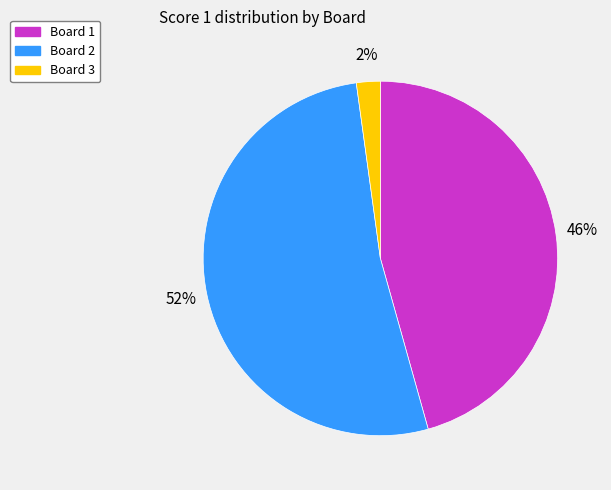

Approximately how many times larger is the value at Board 2 compared to Board 1?

1.1